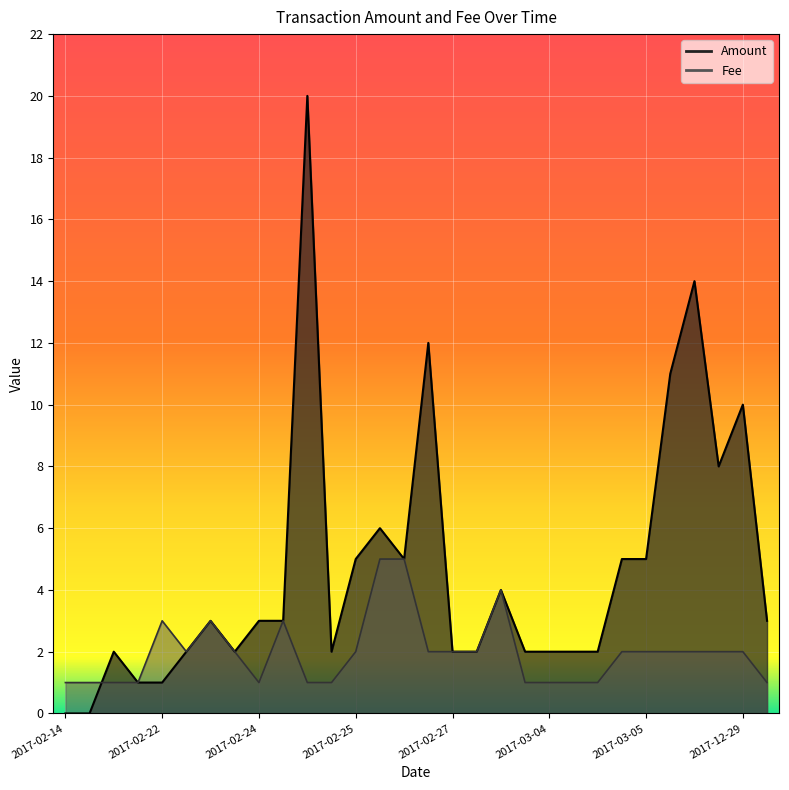

Is the value of Amount at 2017-03-01 greater than the value of Fee at 2017-02-24?

Yes